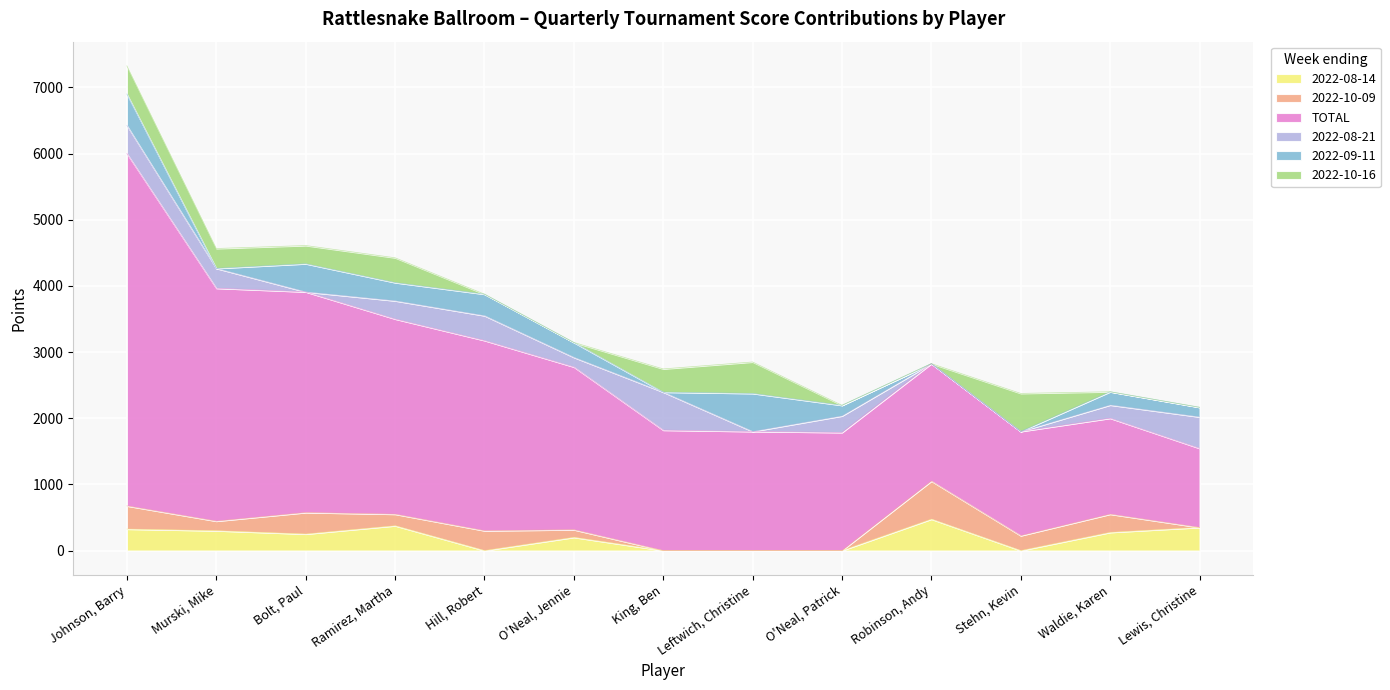

How many series are shown in this chart?

6